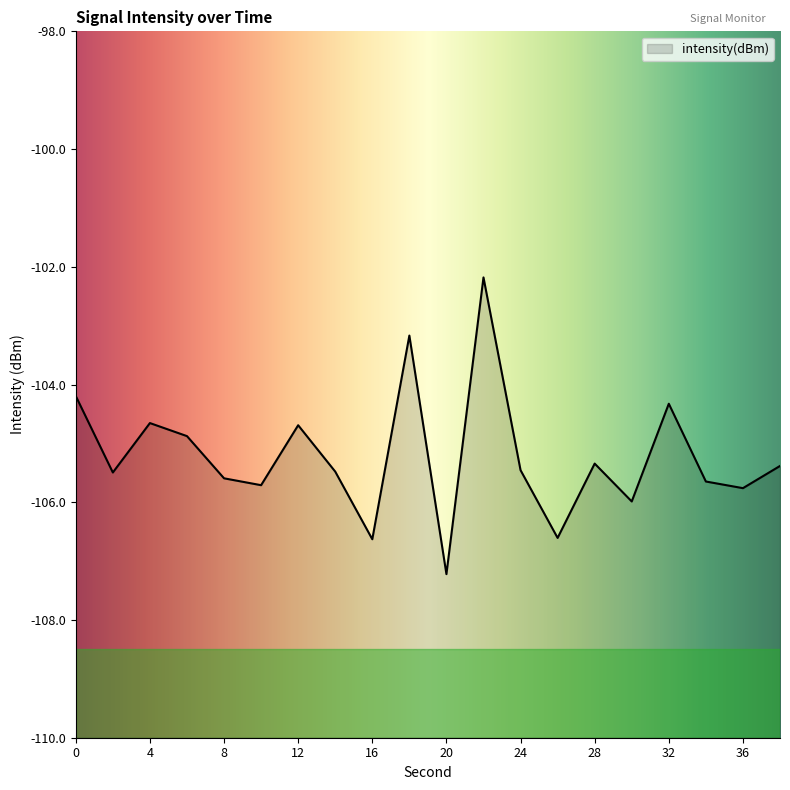

What is the average value?

-105.2